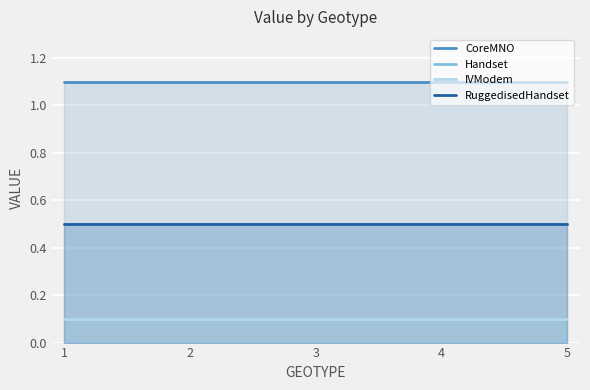

Is the value of CoreMNO at 3 greater than the value of IVModem at 5?

Yes